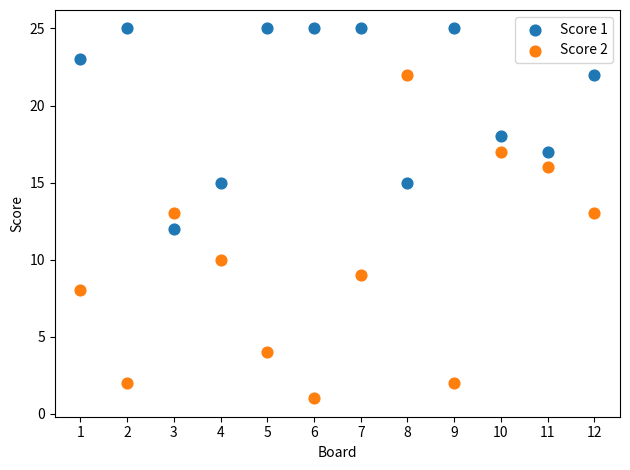

What are all the series names shown in the legend?

Score 1, Score 2